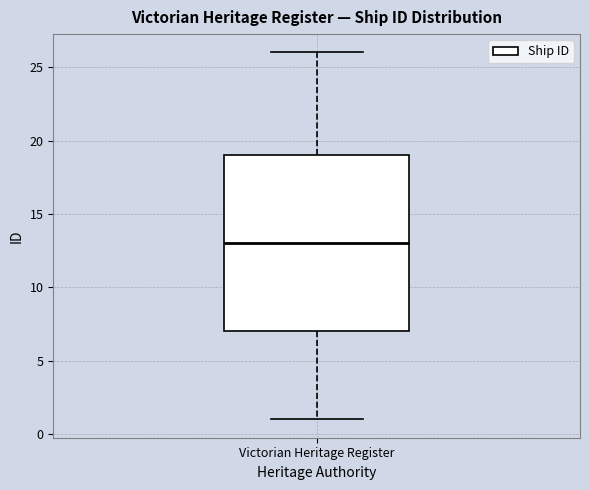

Transcribe this box plot: give where the median line is, the range the box spans, and where the two whiskers end, as read against the y-axis. The values are not printed on the chart, so give them approximately, as read against the axis.

median 13, box 7 to 19, whiskers 1 to 26